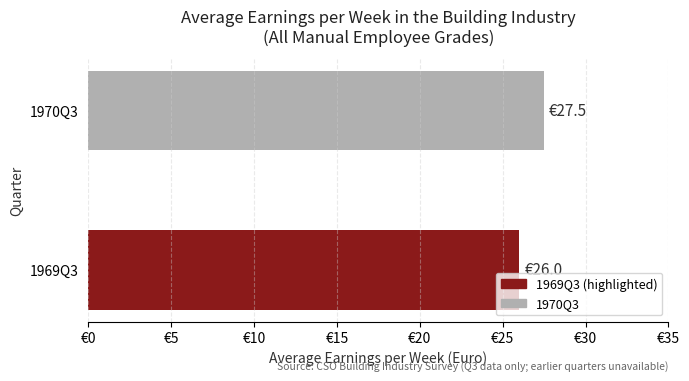

Rank the categories by value from highest to lowest.

1970Q3, 1969Q3